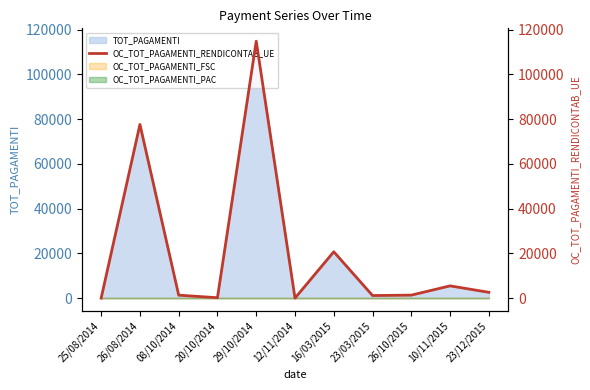

Which category has the lowest value across all series?

25/08/2014